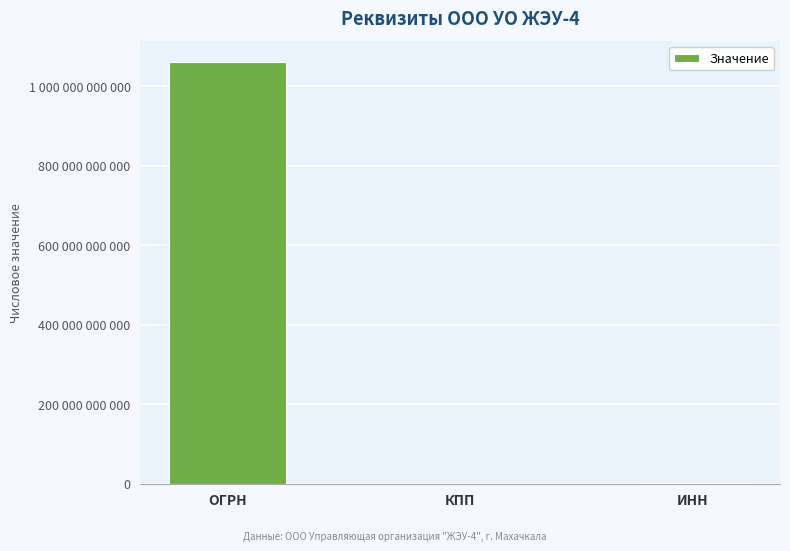

How many data points are less than 561054347?

1